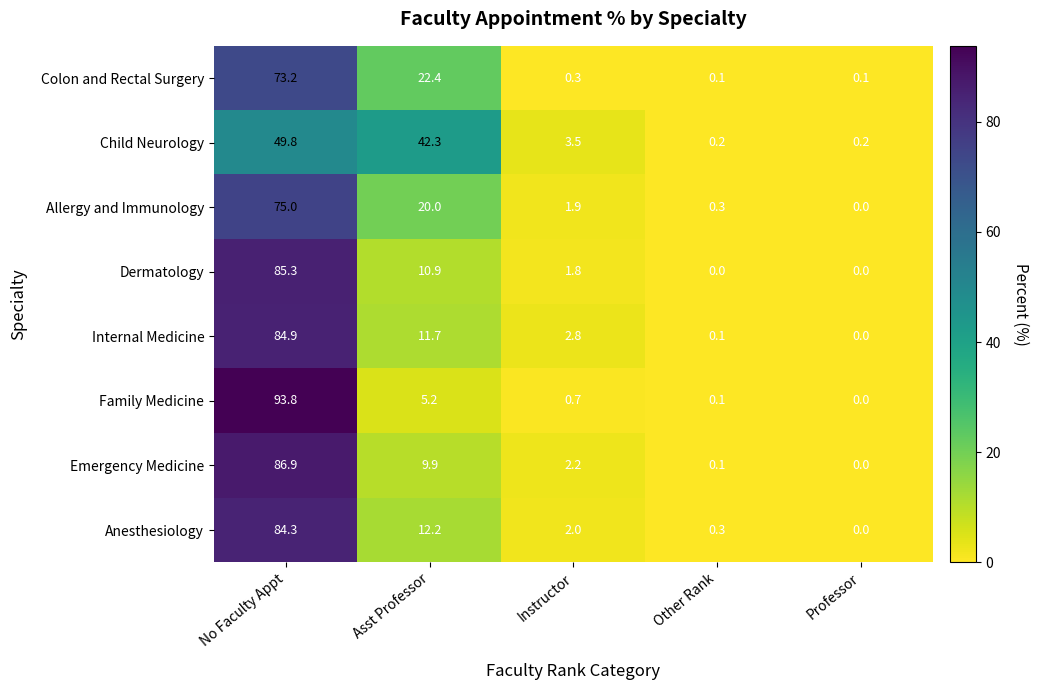

Is the value of Dermatology at No Faculty Appt greater than the value of Colon and Rectal Surgery at Asst Professor?

Yes